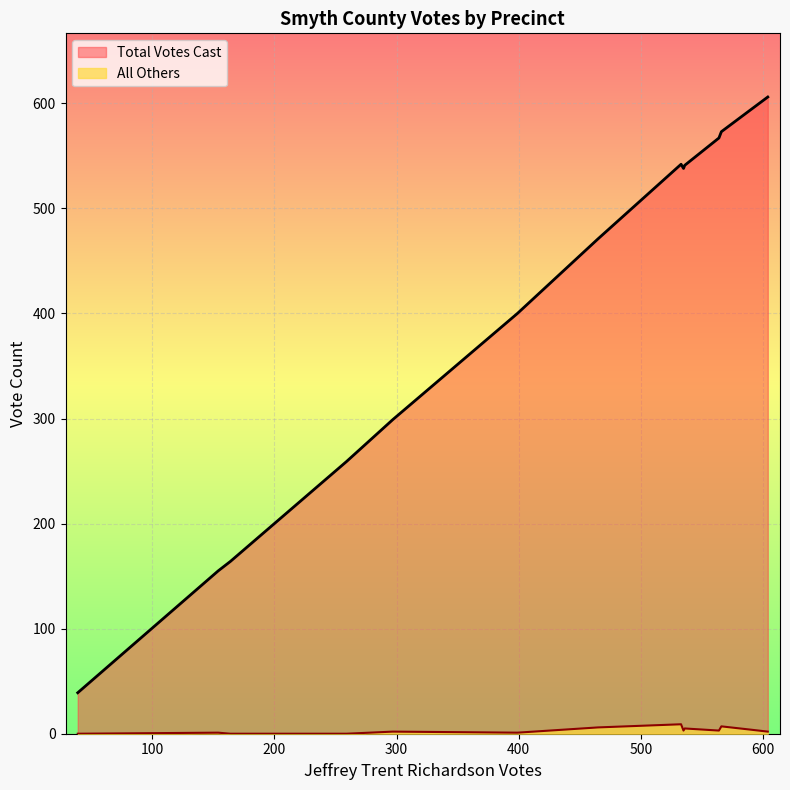

Rank the series by their average value, from highest to lowest.

Total Votes Cast, All Others